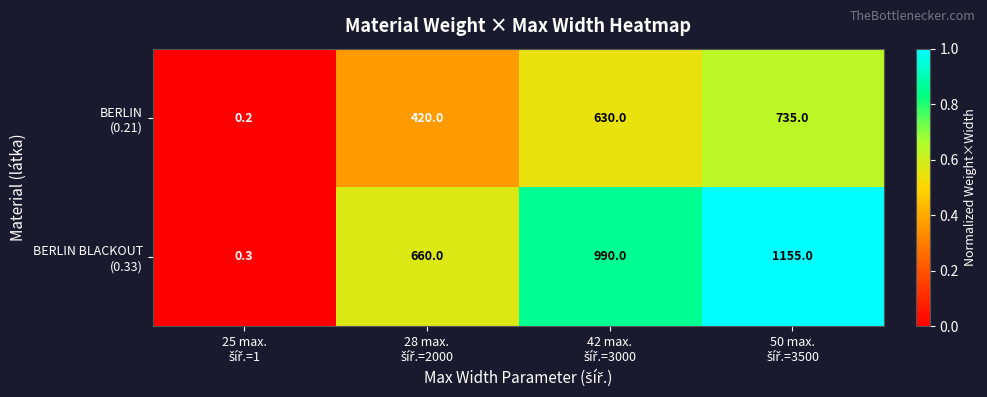

At how many categories does at least one series exceed 487?

3